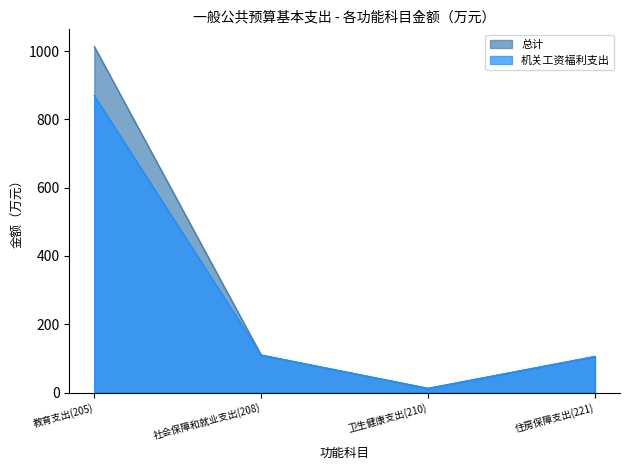

What is the average value of the 总计 series?

309.9